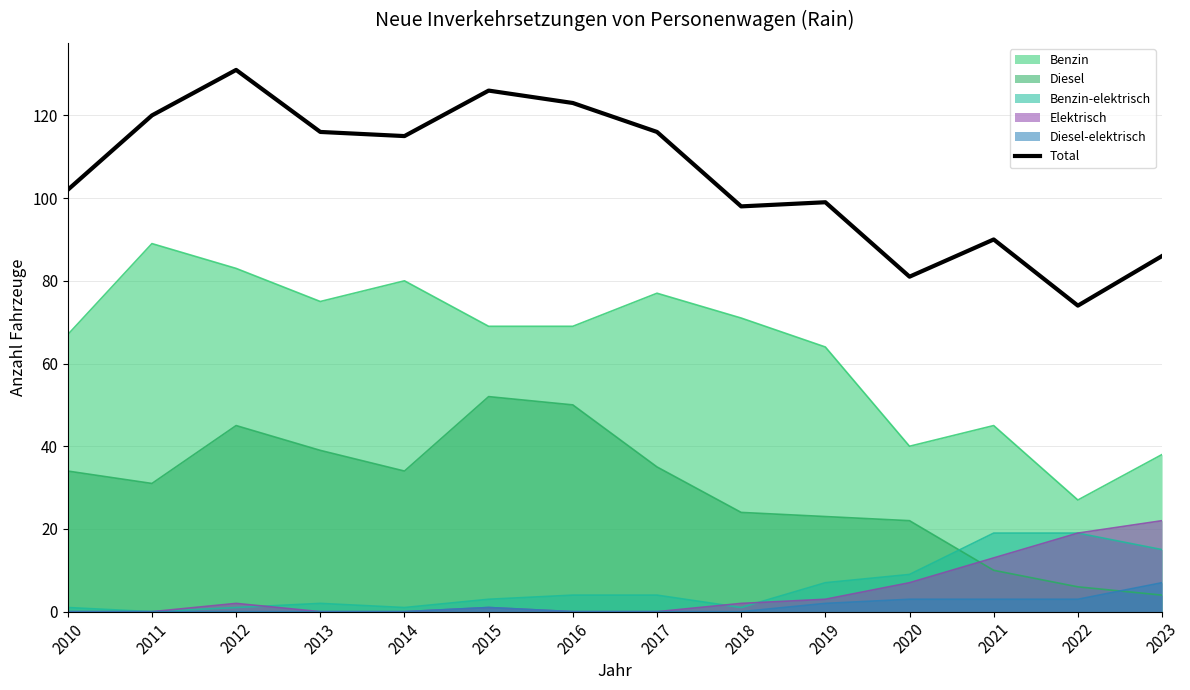

Is it true that the value at 2013 is 204?

False